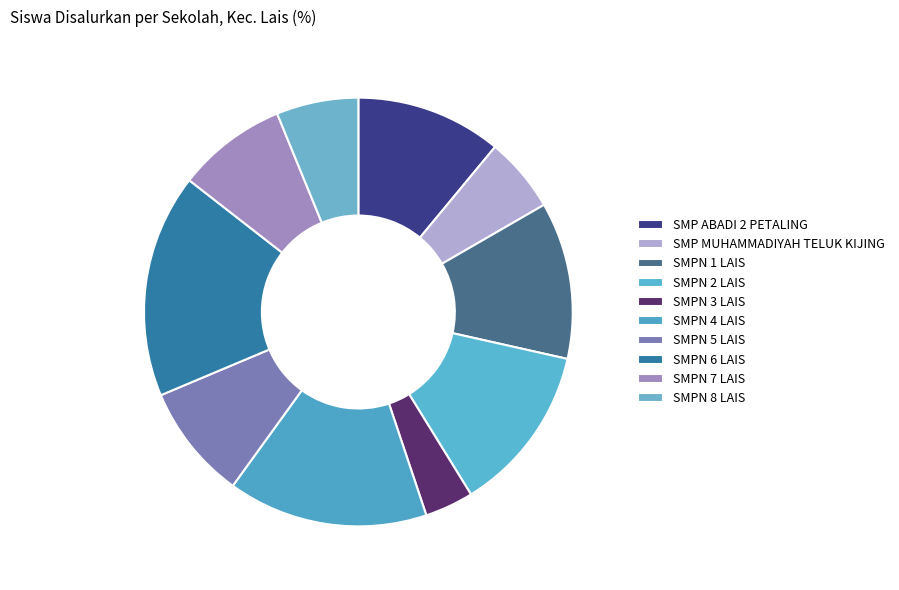

True or false: SMP ABADI 2 PETALING accounts for 20% of the total.

False